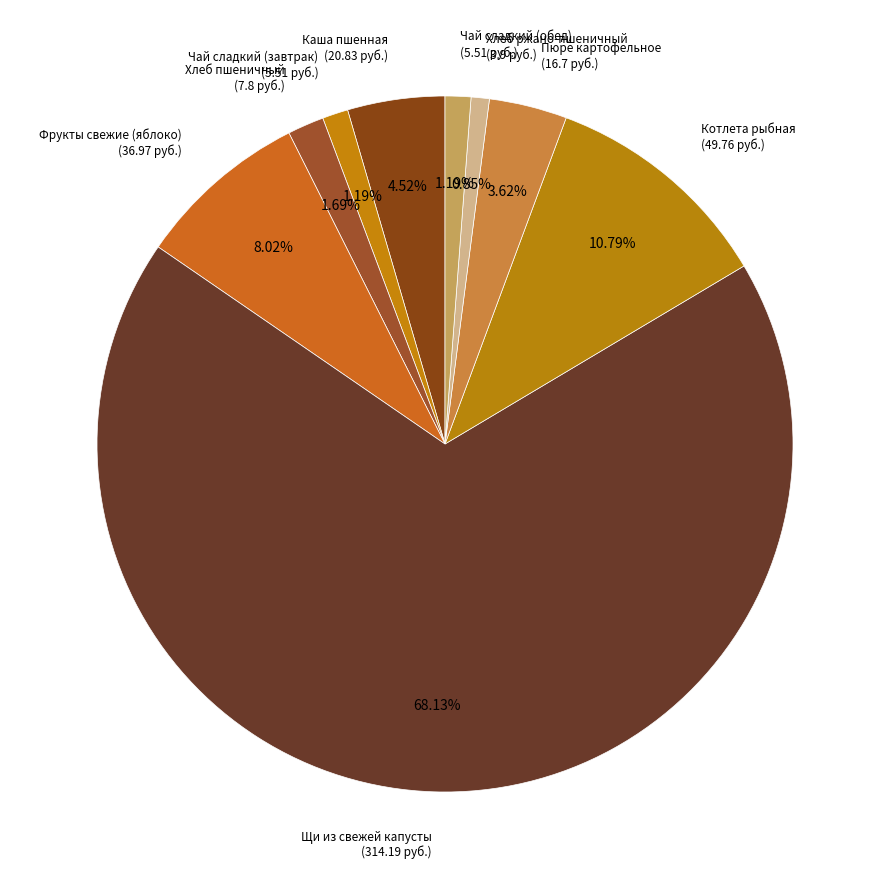

Rank the categories by value from lowest to highest.

Хлеб ржано-пшеничный, Чай сладкий (завтрак), Чай сладкий (обед), Хлеб пшеничный, Пюре картофельное, Каша пшенная, Фрукты свежие (яблоко), Котлета рыбная, Щи из свежей капусты